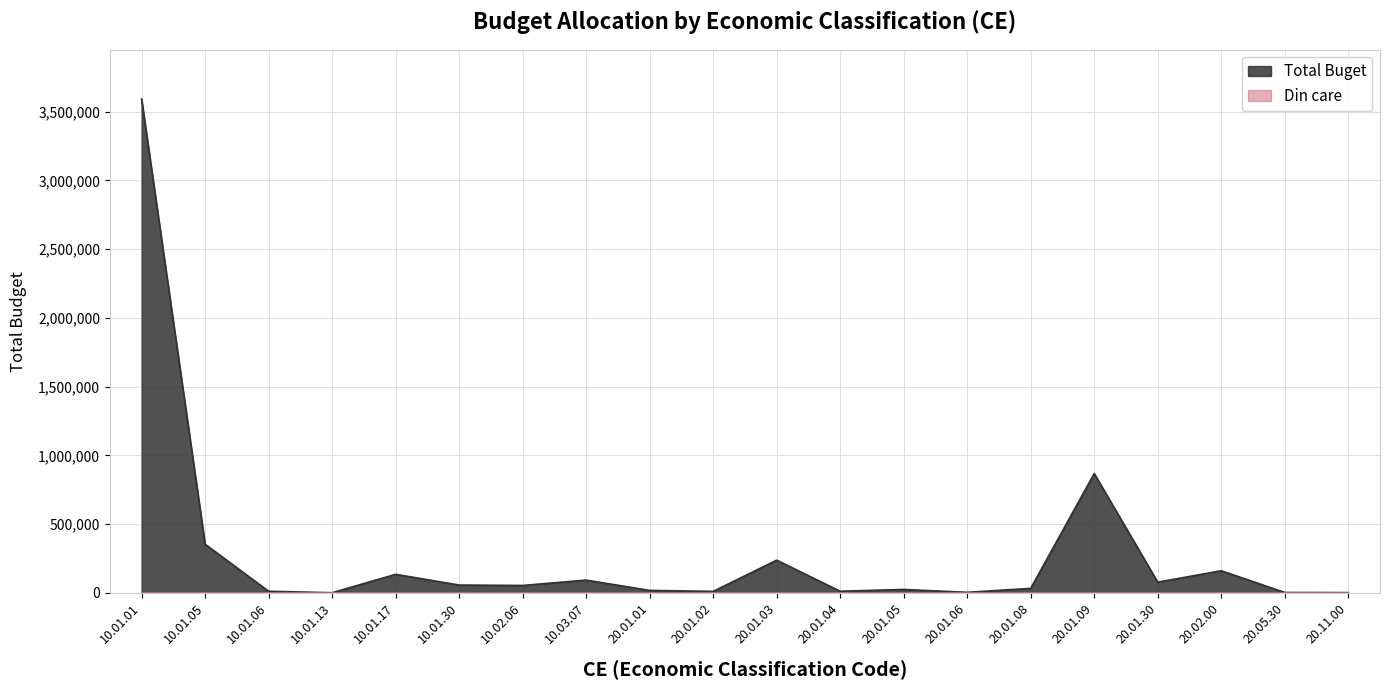

List the labels in order of value, smallest first.

10.01.13, 20.11.00, 20.05.30, 20.01.06, 20.01.02, 10.01.06, 20.01.04, 20.01.01, 20.01.05, 20.01.08, 10.02.06, 10.01.30, 20.01.30, 10.03.07, 10.01.17, 20.02.00, 20.01.03, 10.01.05, 20.01.09, 10.01.01